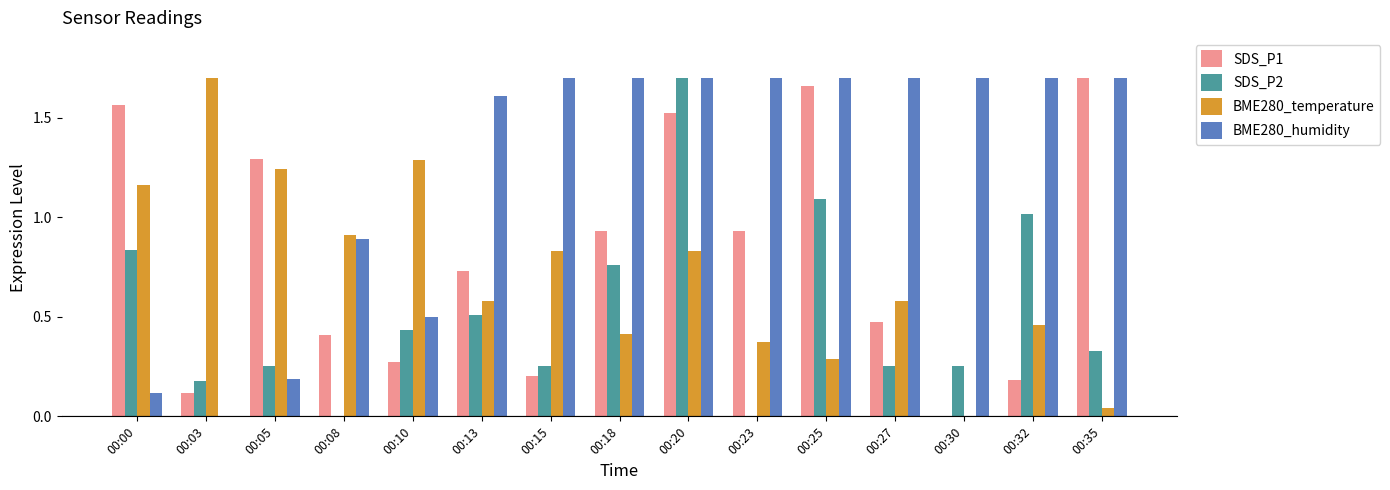

Is it true that SDS_P1 equals 0.2 at 00:32?

True